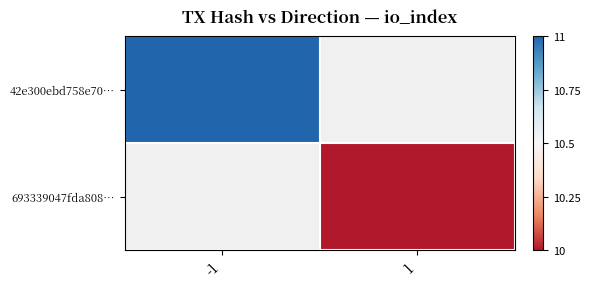

How many values in 693339047fda808… are above zero?

1